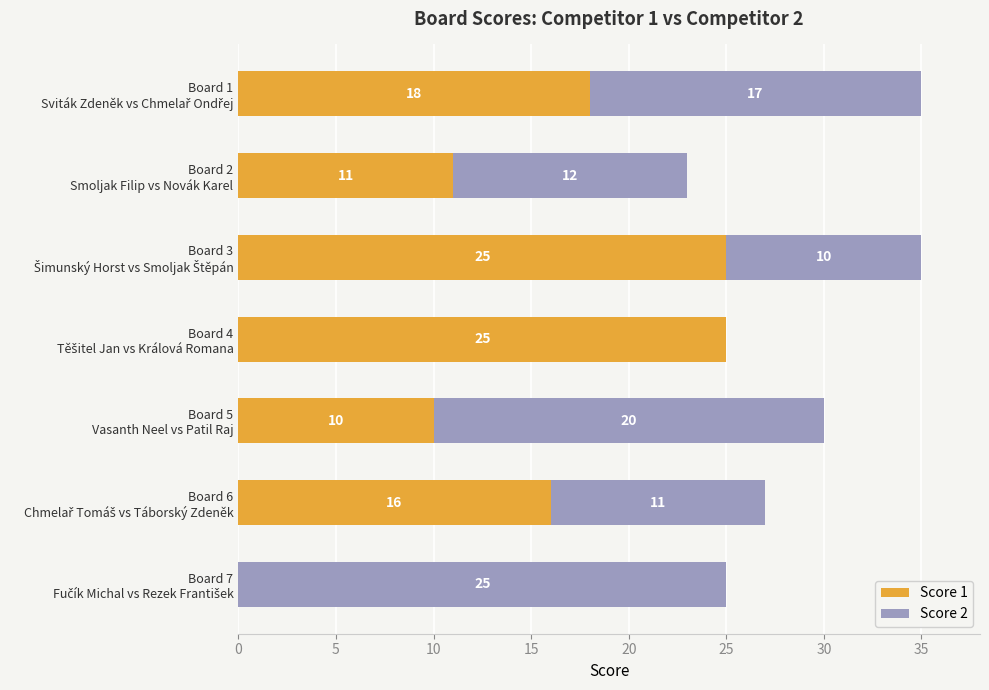

What is the highest value of the Score 1 series?

25